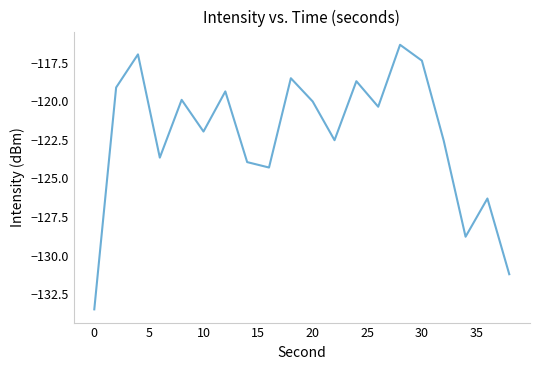

What is the minimum value shown in the chart?

-133.5